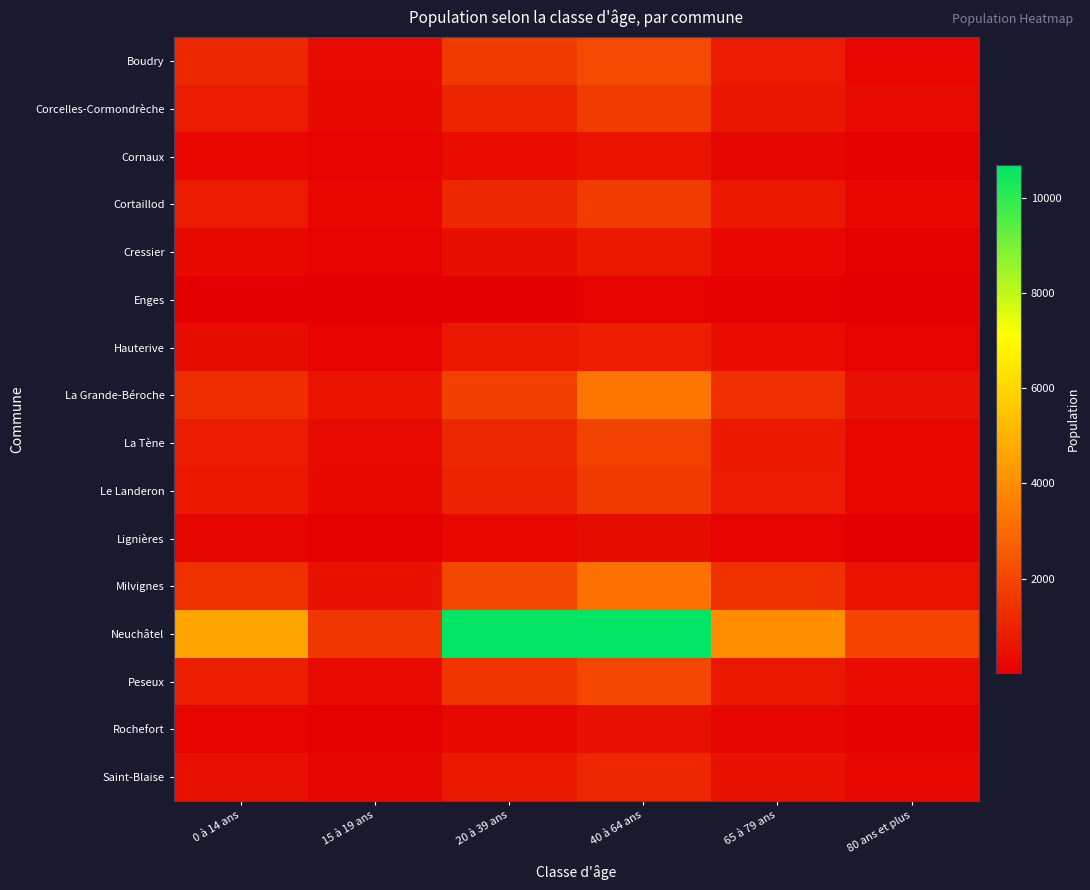

Between 0 à 14 ans and 15 à 19 ans, which is larger?

0 à 14 ans